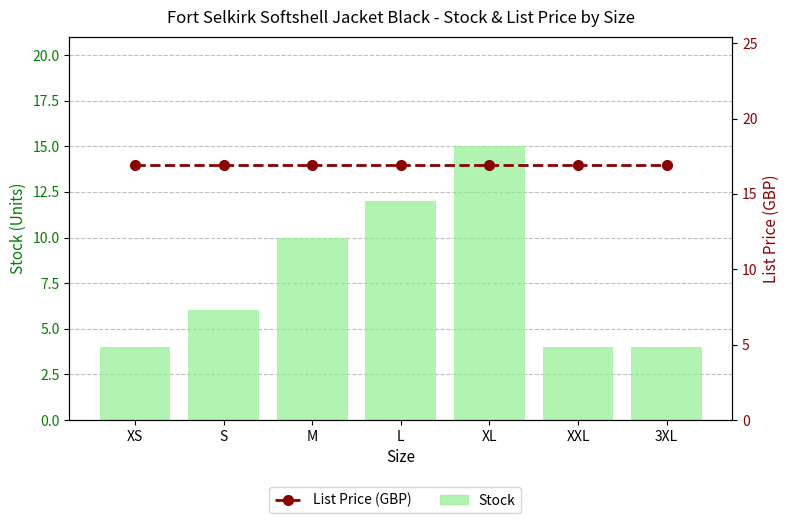

The List Price (GBP) series shows 16.9 at XS. True or false?

True